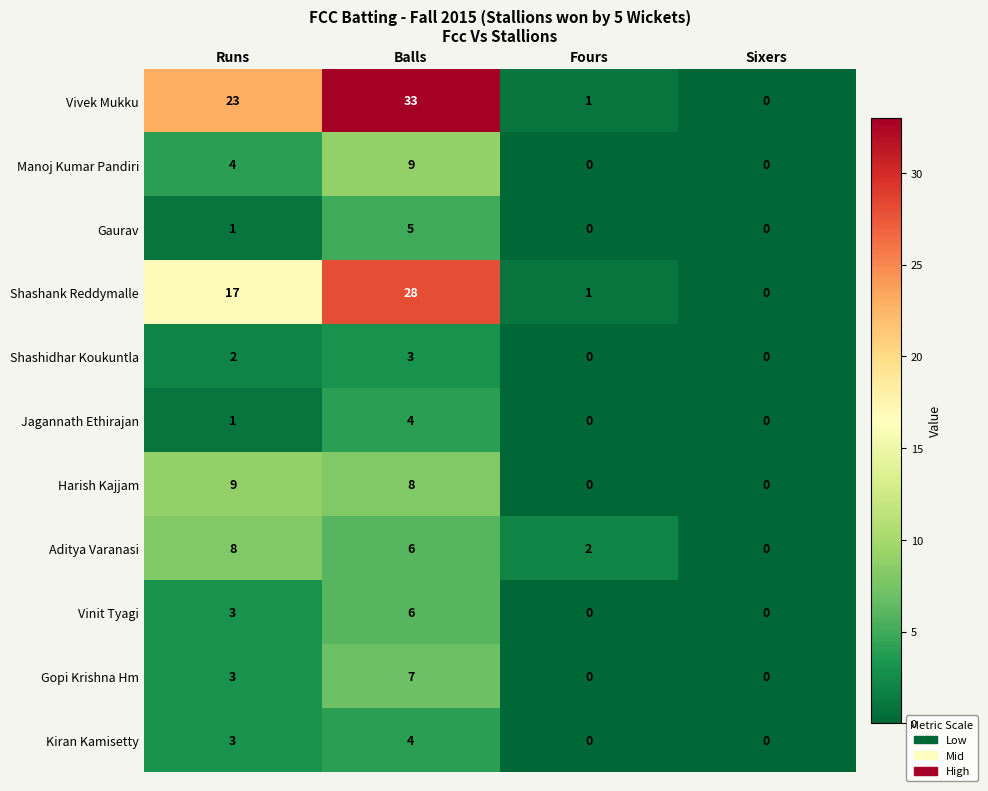

What is the total value across all series at Fours?

4